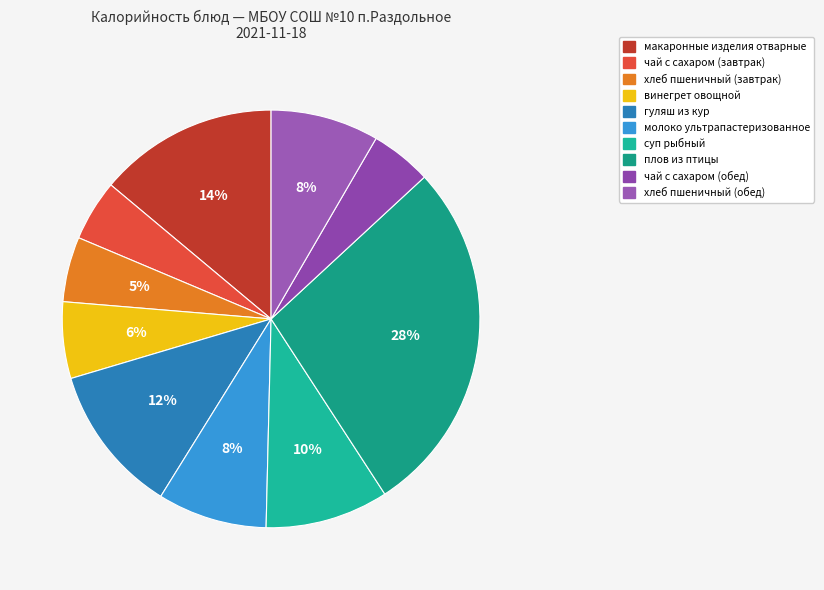

To the nearest percent, what percentage of the pie is плов из птицы?

28%